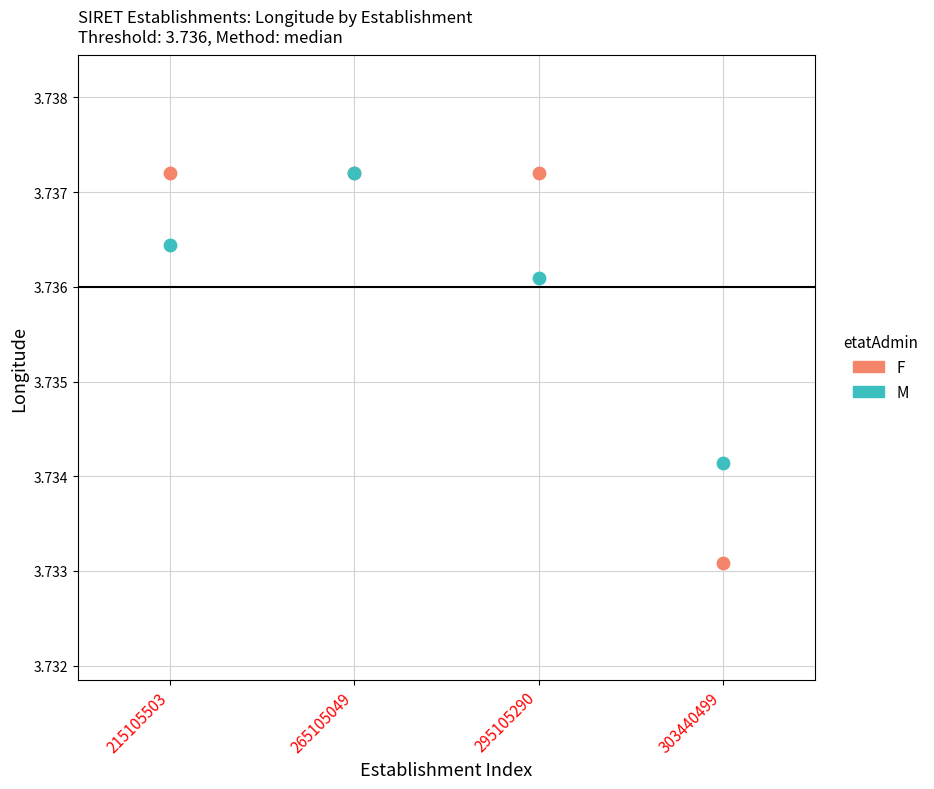

What are all the series names shown in the legend?

F, M